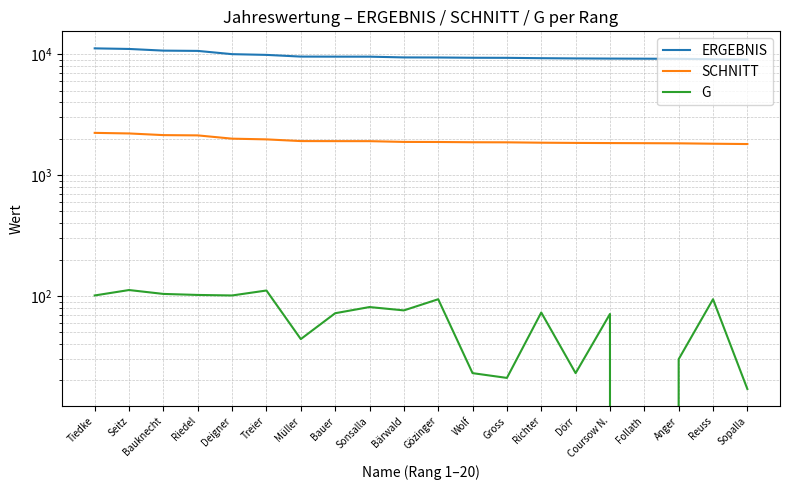

How many lines are shown in the chart?

3